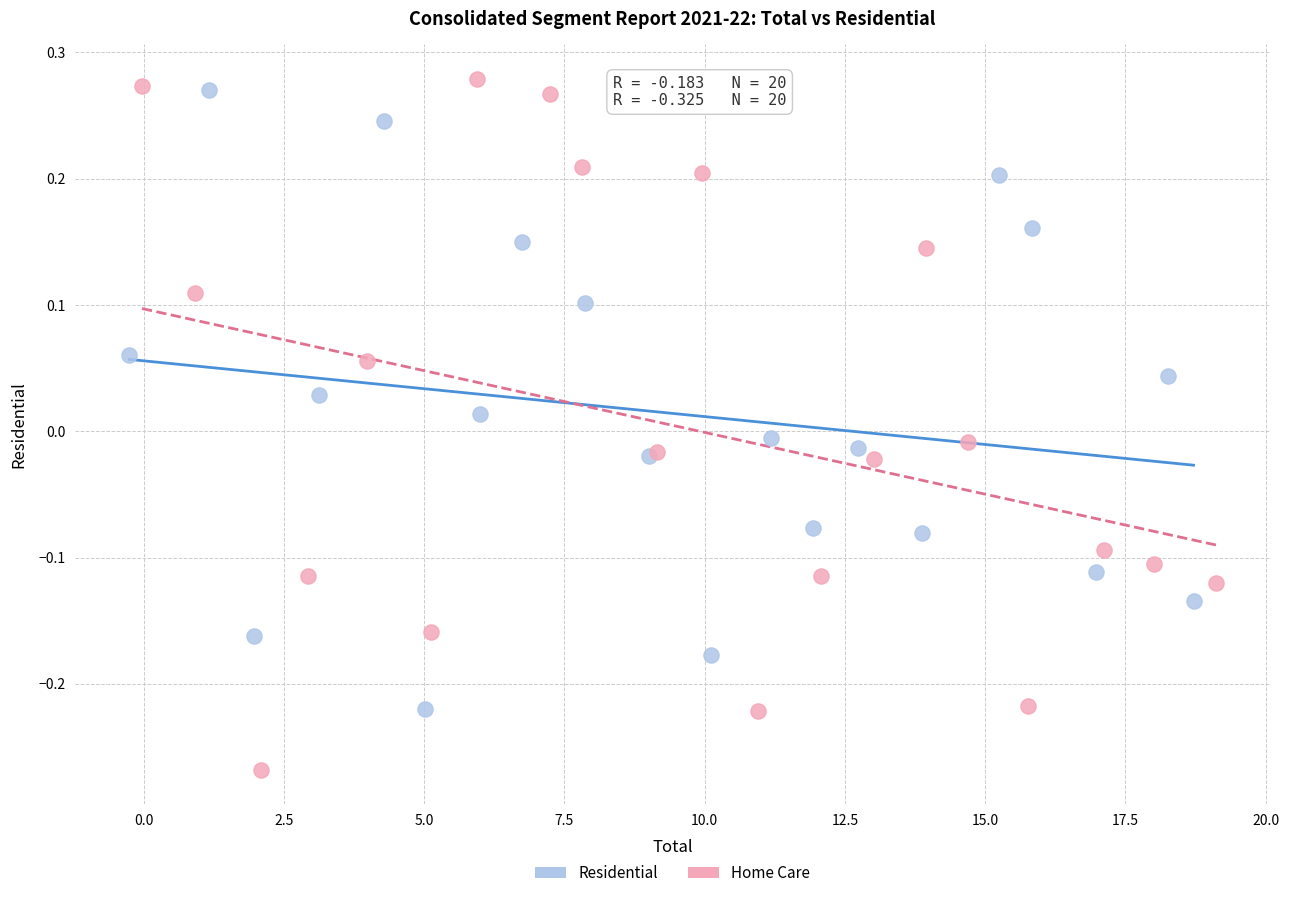

Which series contains the lowest Y value?

Home Care